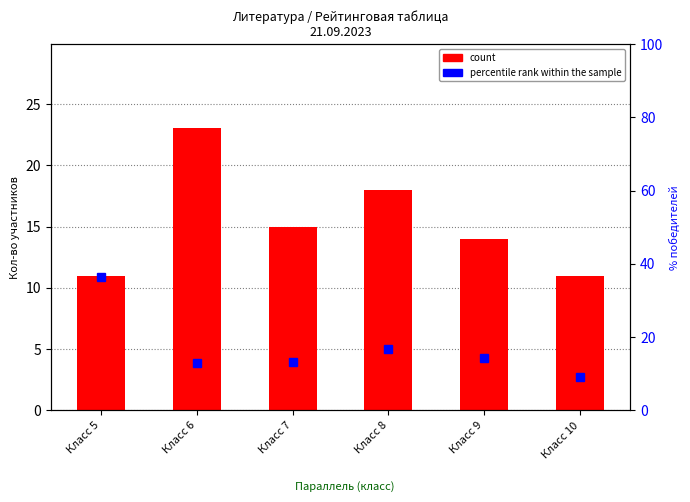

List the series in order of their peak value, lowest first.

count, percentile rank within the sample